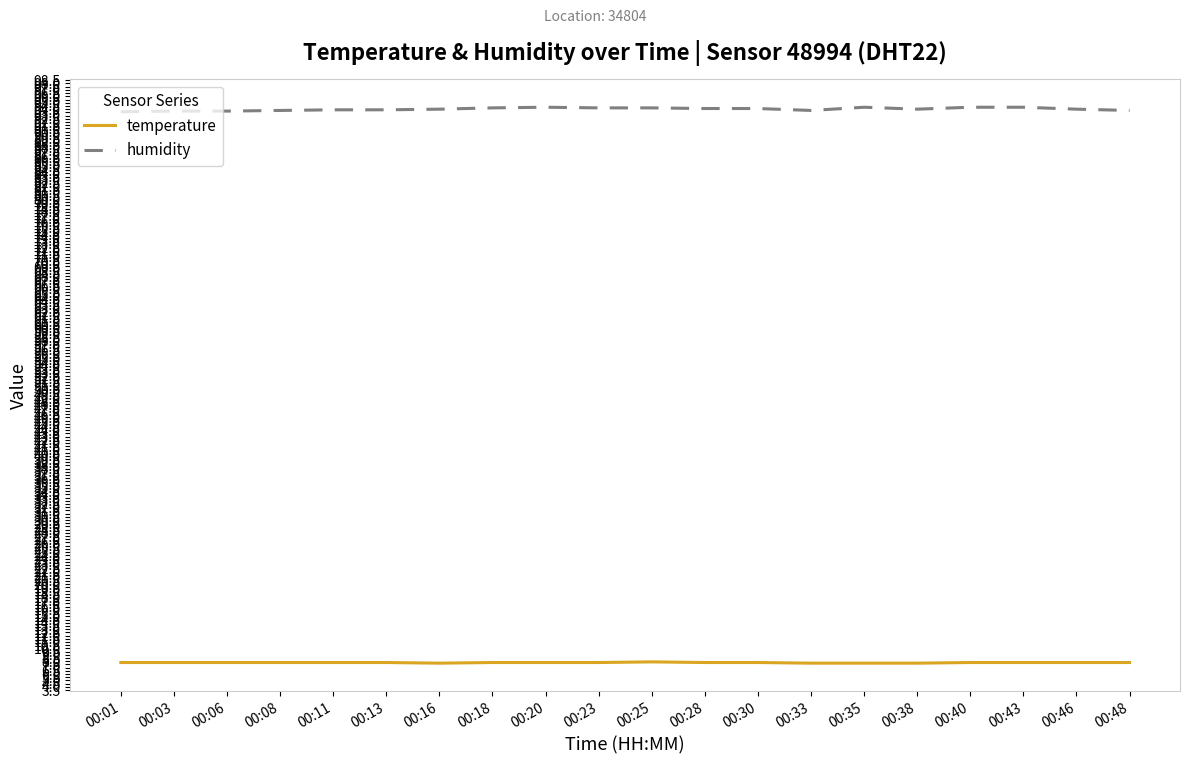

What is the sum of the temperature values at 00:40 and 00:01?

15.6